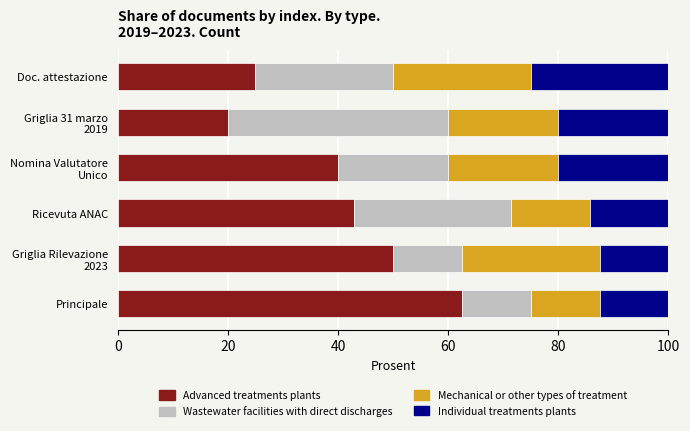

What is the lowest value of the Advanced treatments plants series?

20.0